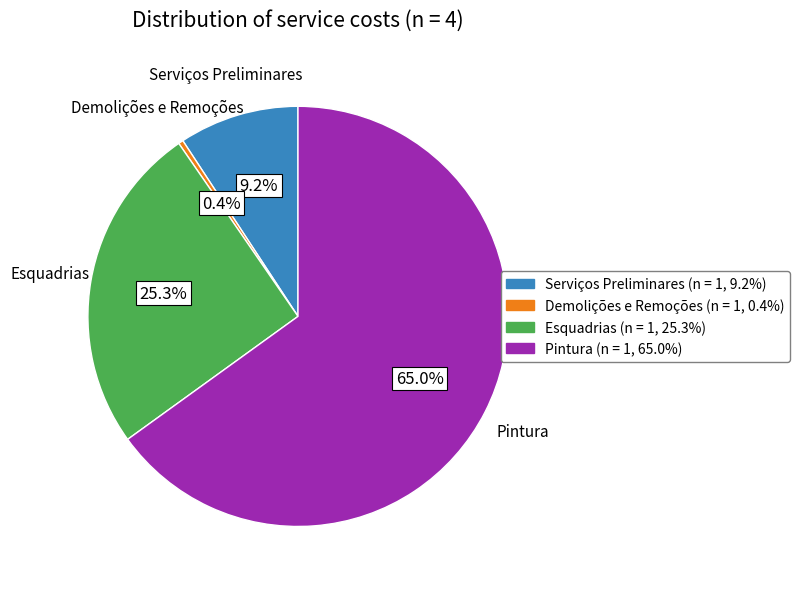

What percentage is NOT represented by Esquadrias?

74.7%